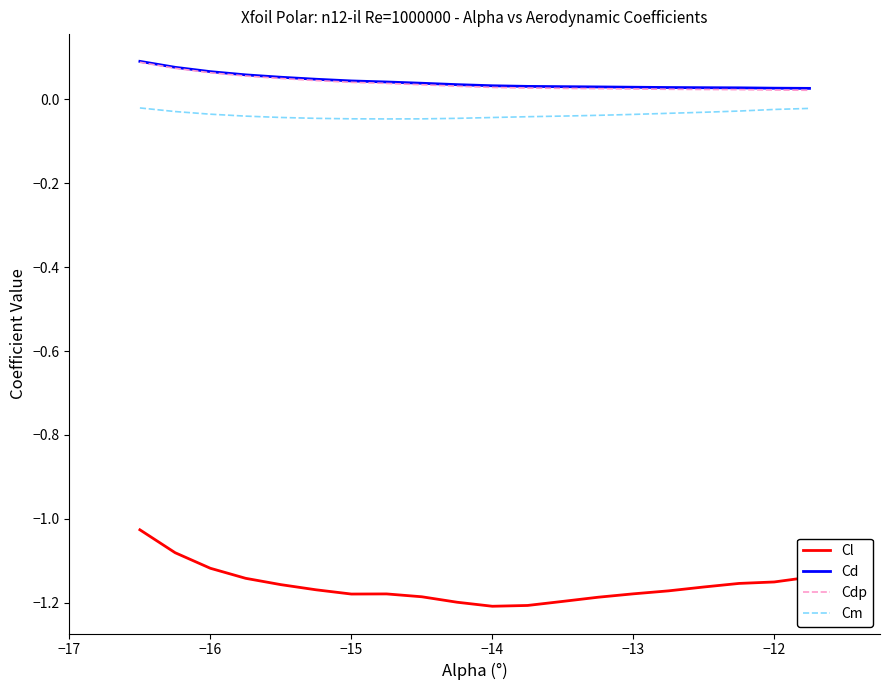

Which series has the largest range (max minus min)?

Cl